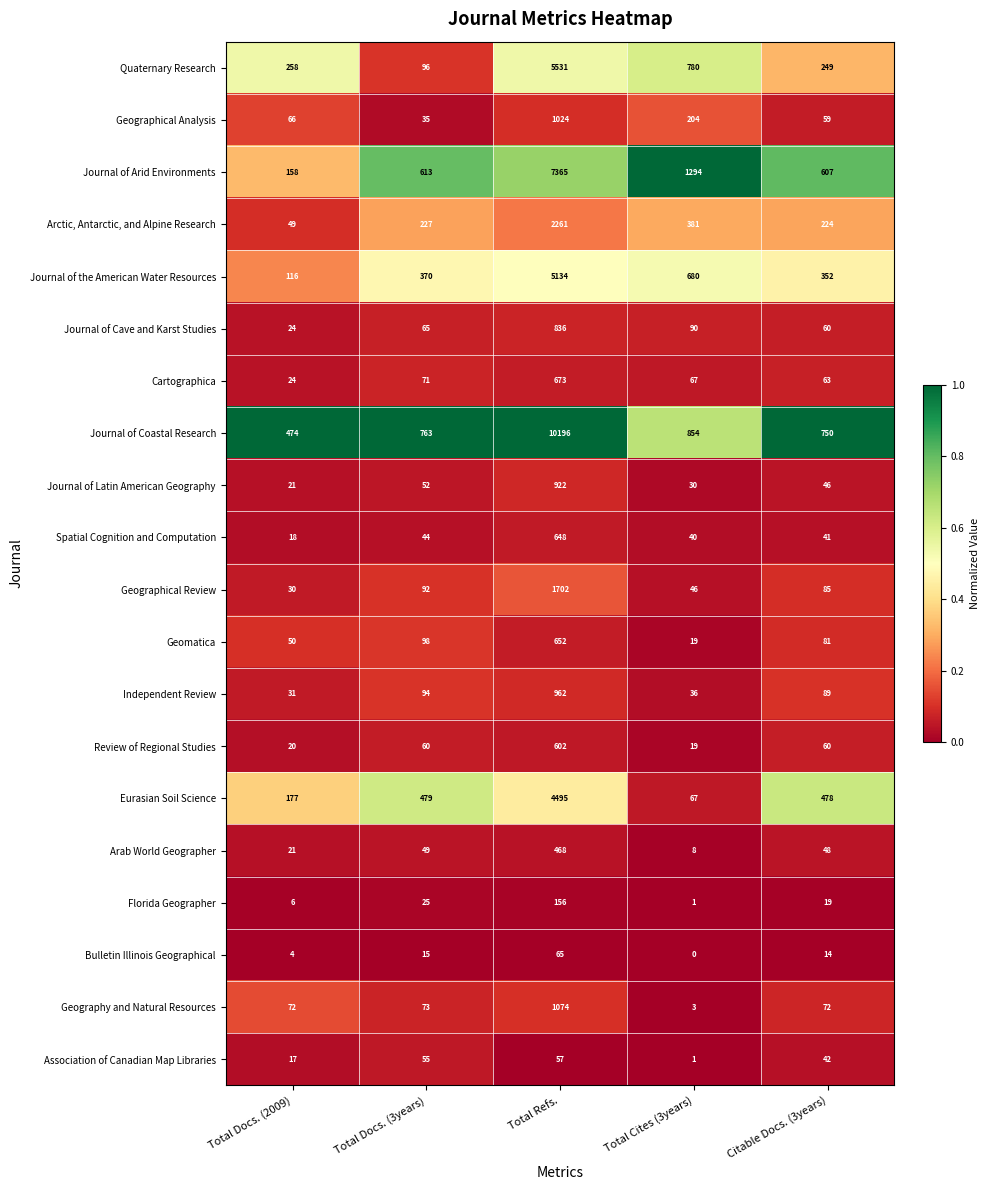

Is the value of Journal of Arid Environments at Total Docs. (3years) greater than the value of Association of Canadian Map Libraries at Total Refs.?

Yes